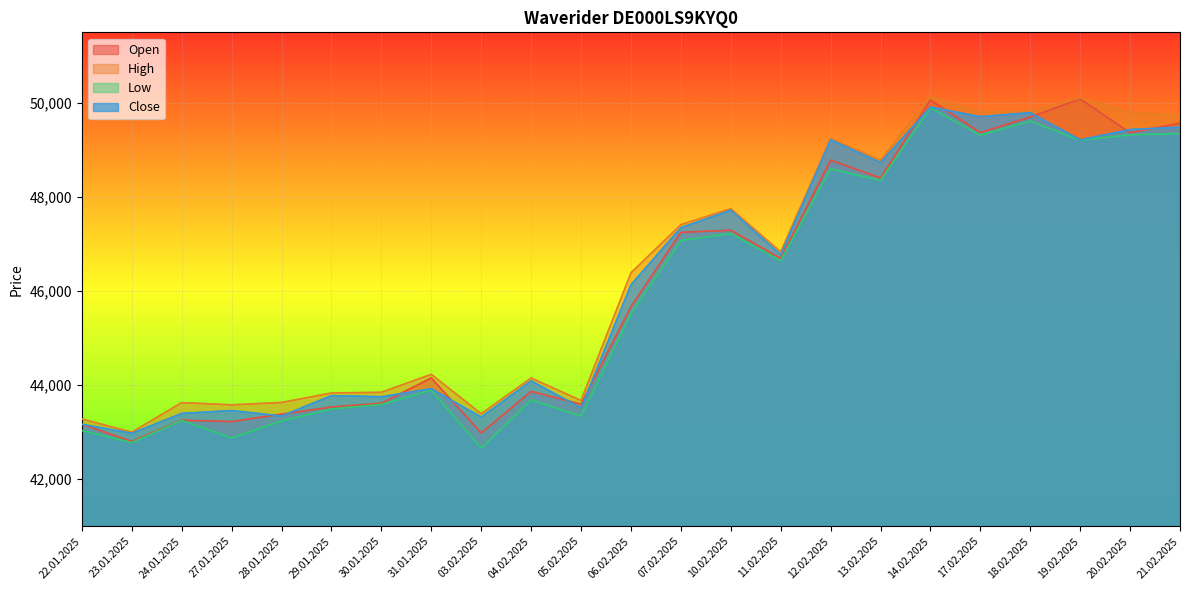

At which category does the chart reach its minimum across all series?

03.02.2025